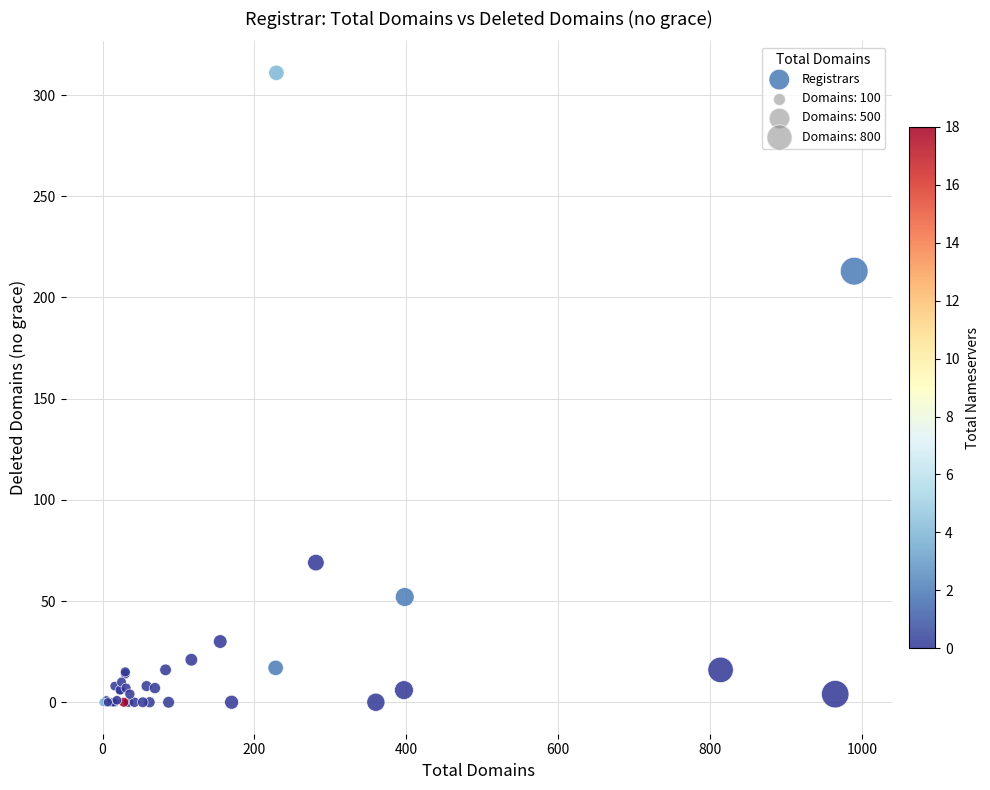

What Y value in the scatter plot is closest to 155?

213